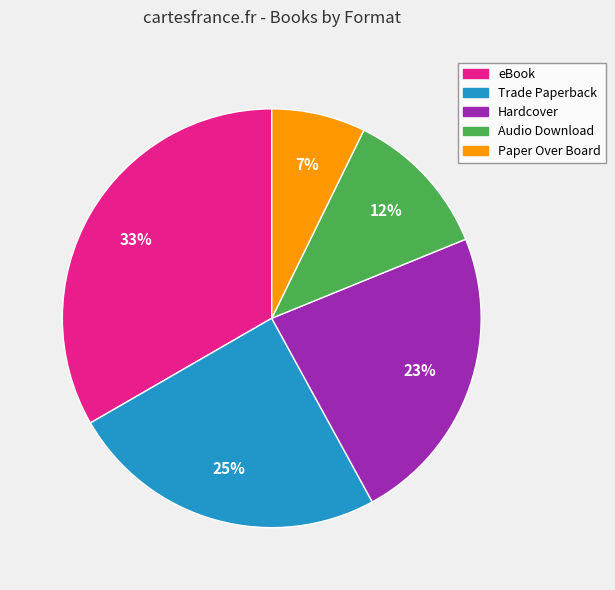

What is the largest slice in the pie chart?

eBook